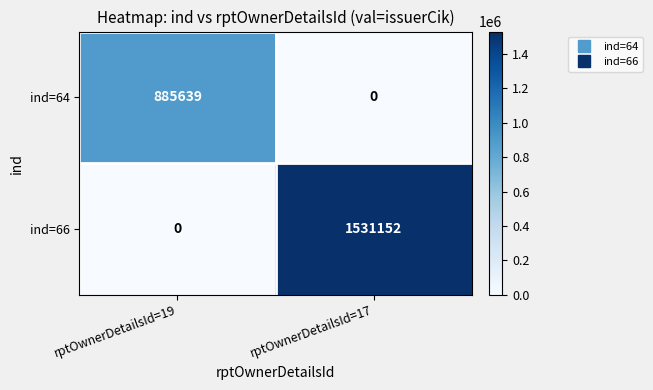

What is the difference between the ind=66 values at rptOwnerDetailsId=17 and rptOwnerDetailsId=19?

1531152